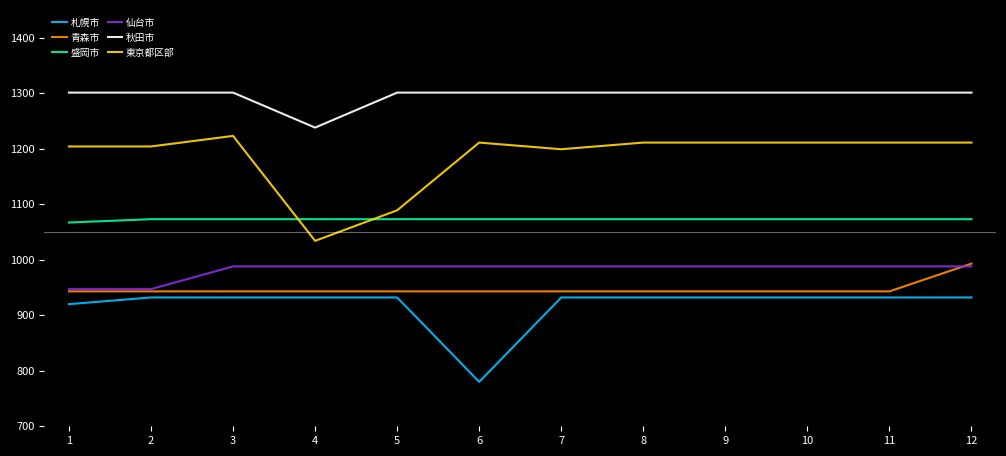

Between 4 and 8, which series saw the biggest shift?

東京都区部